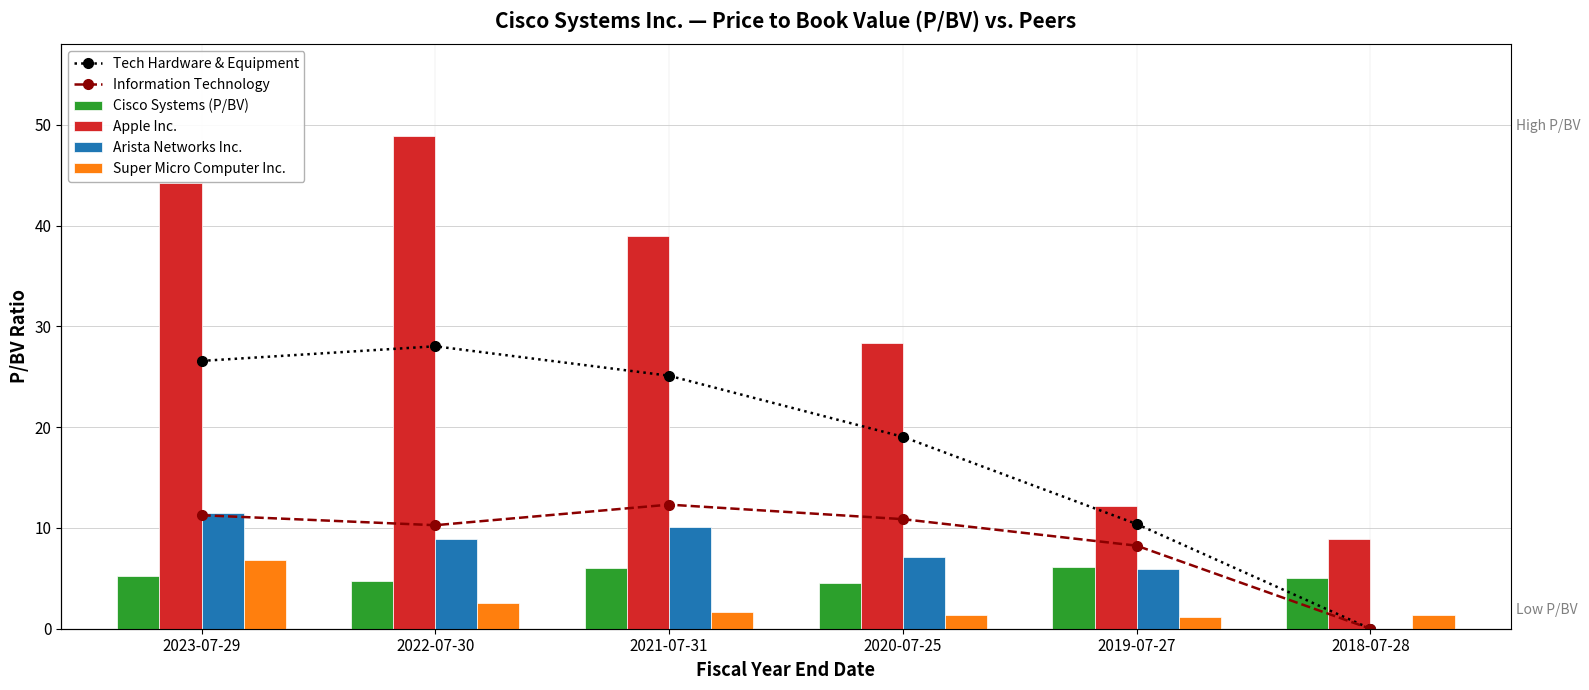

At which category does the chart reach its minimum across all series?

2018-07-28